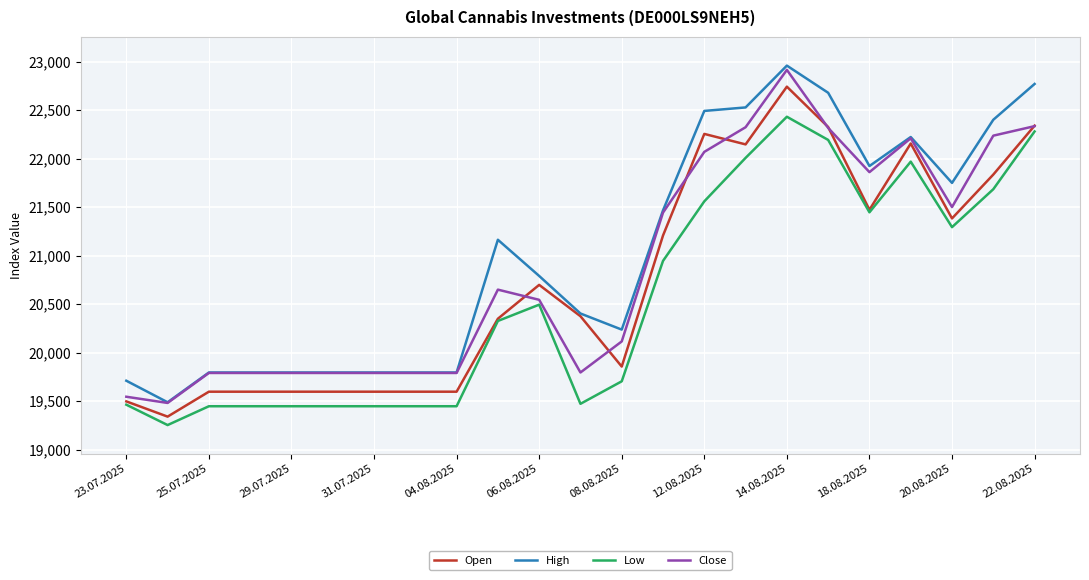

What is the smallest value displayed?

19253